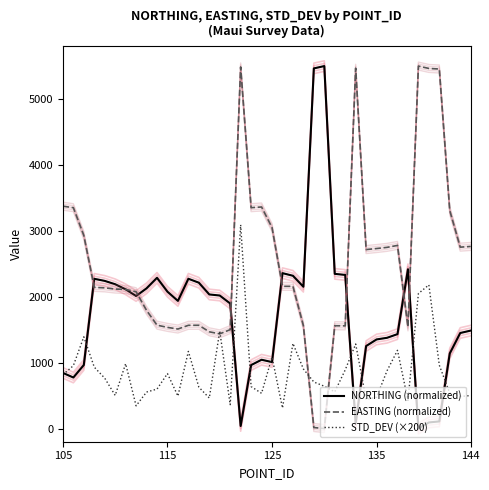

Is the value of STD_DEV (×200) at 34 greater than the value of NORTHING (normalized) at 16?

Yes